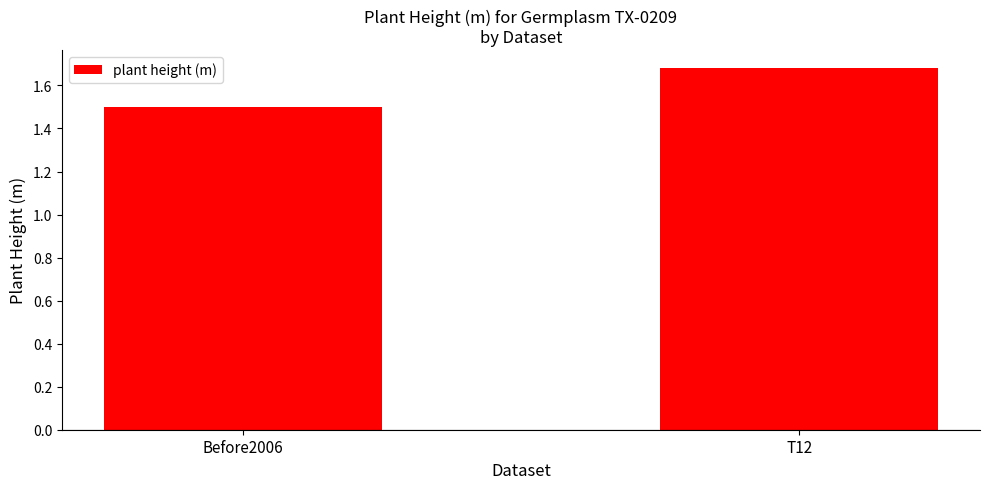

The value at Before2006 is 1.5. True or false?

True